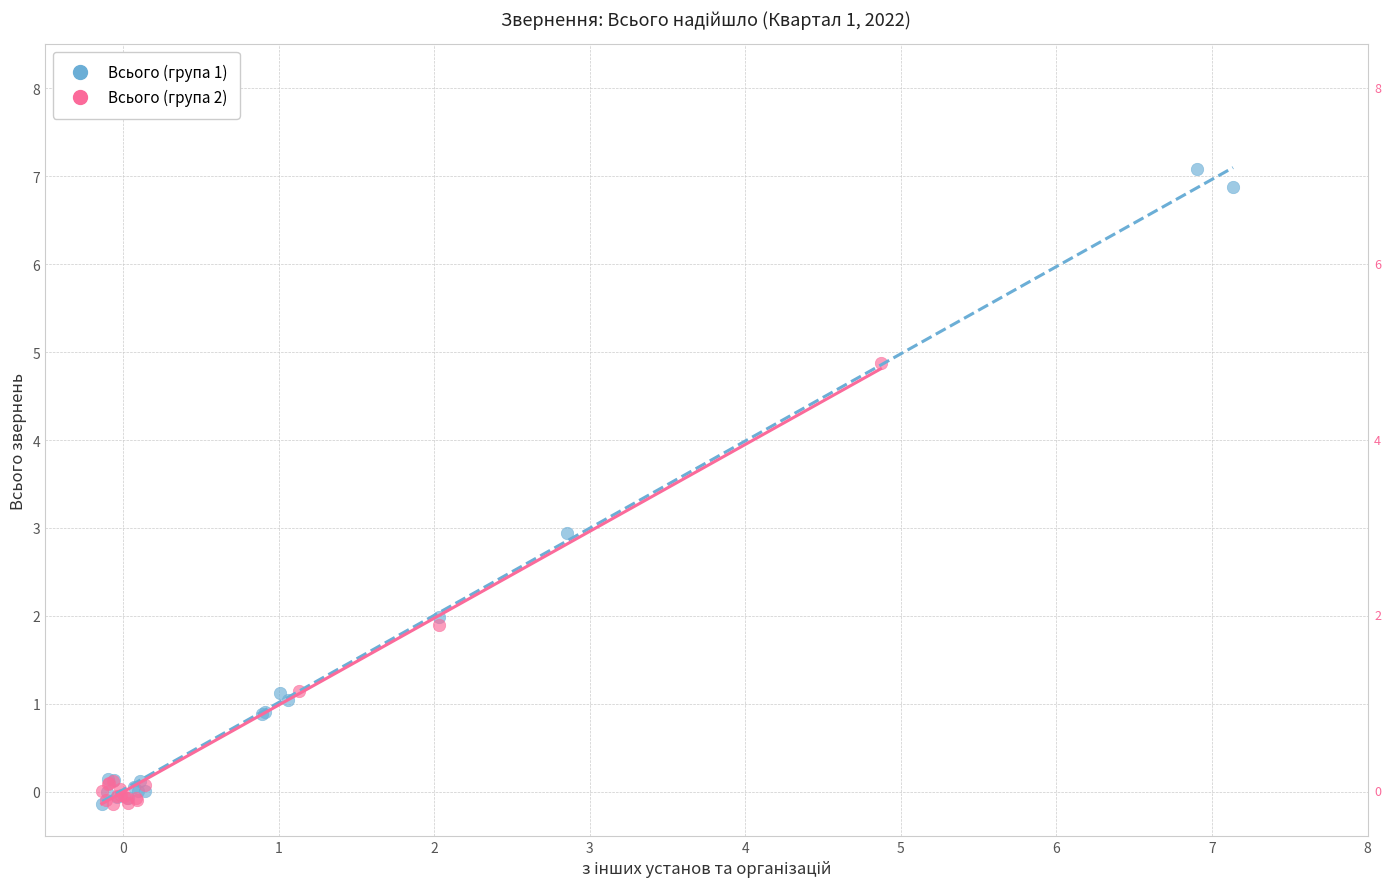

Which series has the widest spread of Y values?

Всього (група 1)